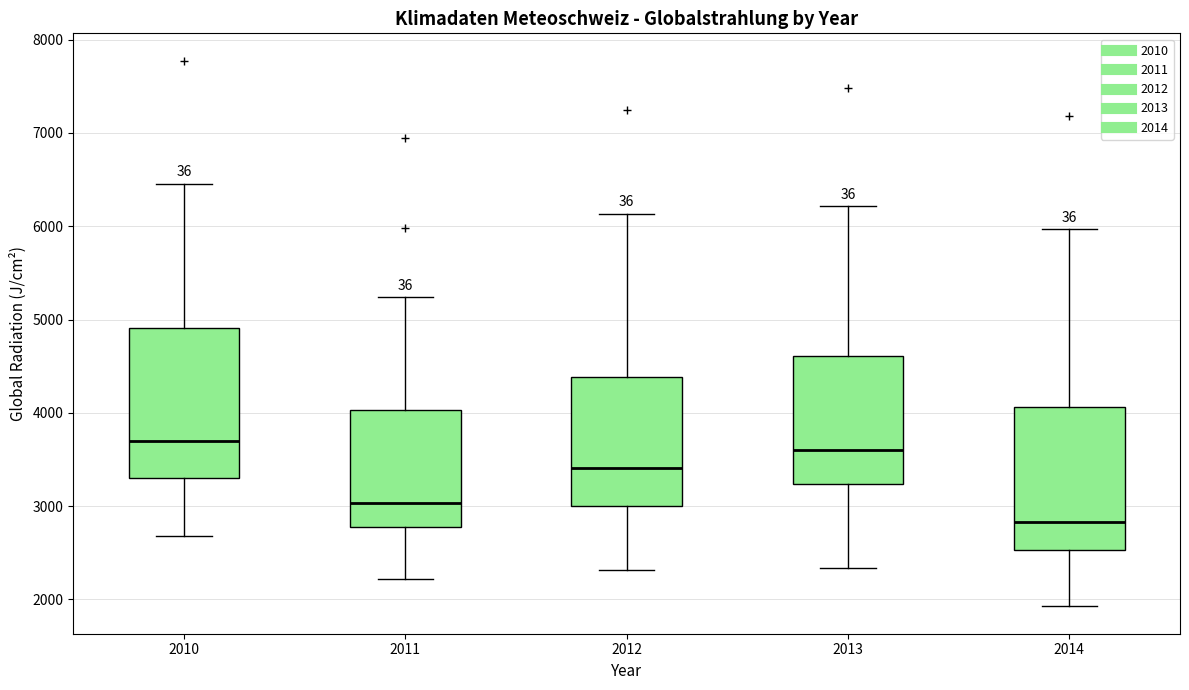

Reading left to right, transcribe this box plot: for each box, give where its median line is, the range the box spans, and where its two whiskers end, as read against the y-axis. The values are not printed on the chart, so give them approximately, as read against the axis.

2010: median 3700, box 3300 to 4900, whiskers 2700 to 6500
2011: median 3000, box 2800 to 4000, whiskers 2200 to 5200
2012: median 3400, box 3000 to 4400, whiskers 2300 to 6100
2013: median 3600, box 3200 to 4600, whiskers 2300 to 6200
2014: median 2800, box 2500 to 4100, whiskers 1900 to 6000